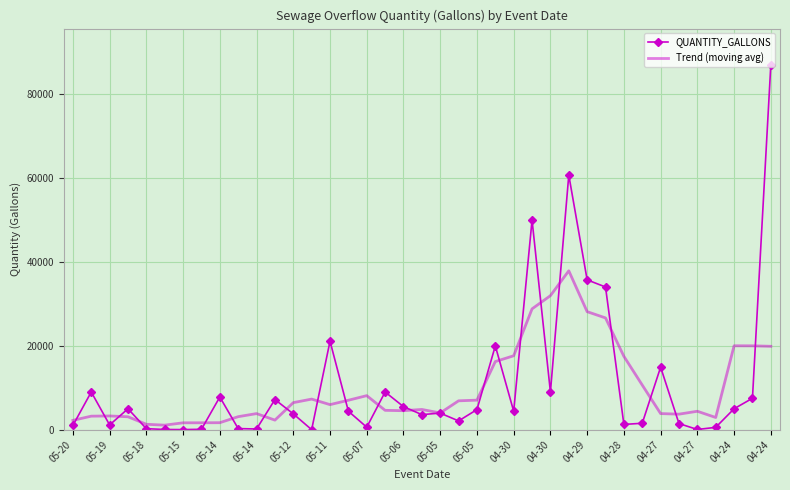

Which series has the widest spread of values?

QUANTITY_GALLONS